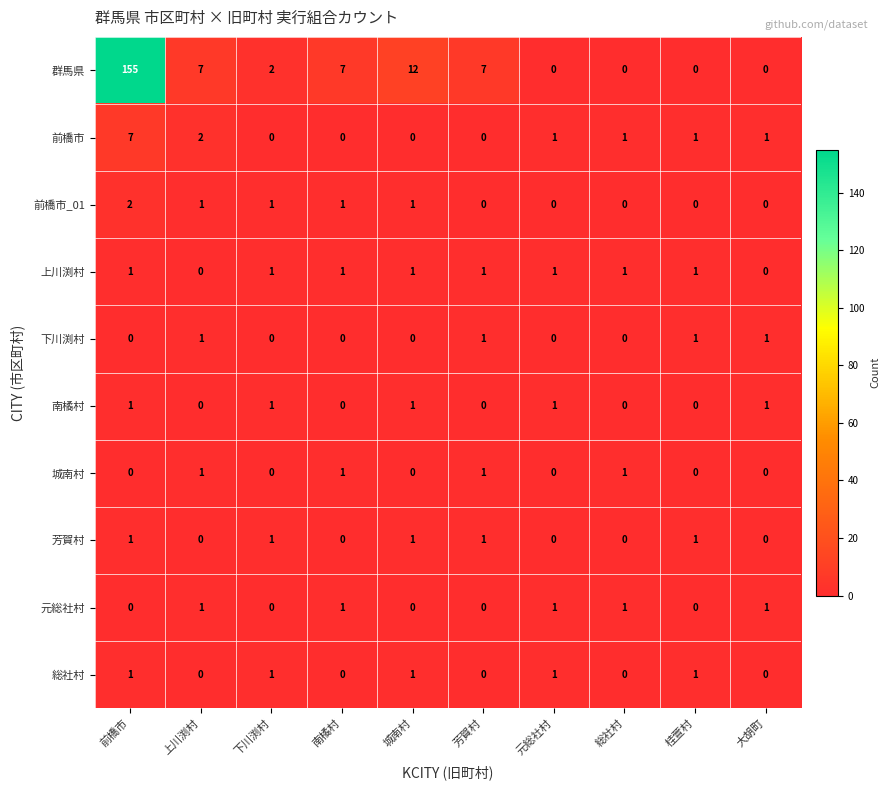

Where does the 群馬県 series first go above 7?

前橋市